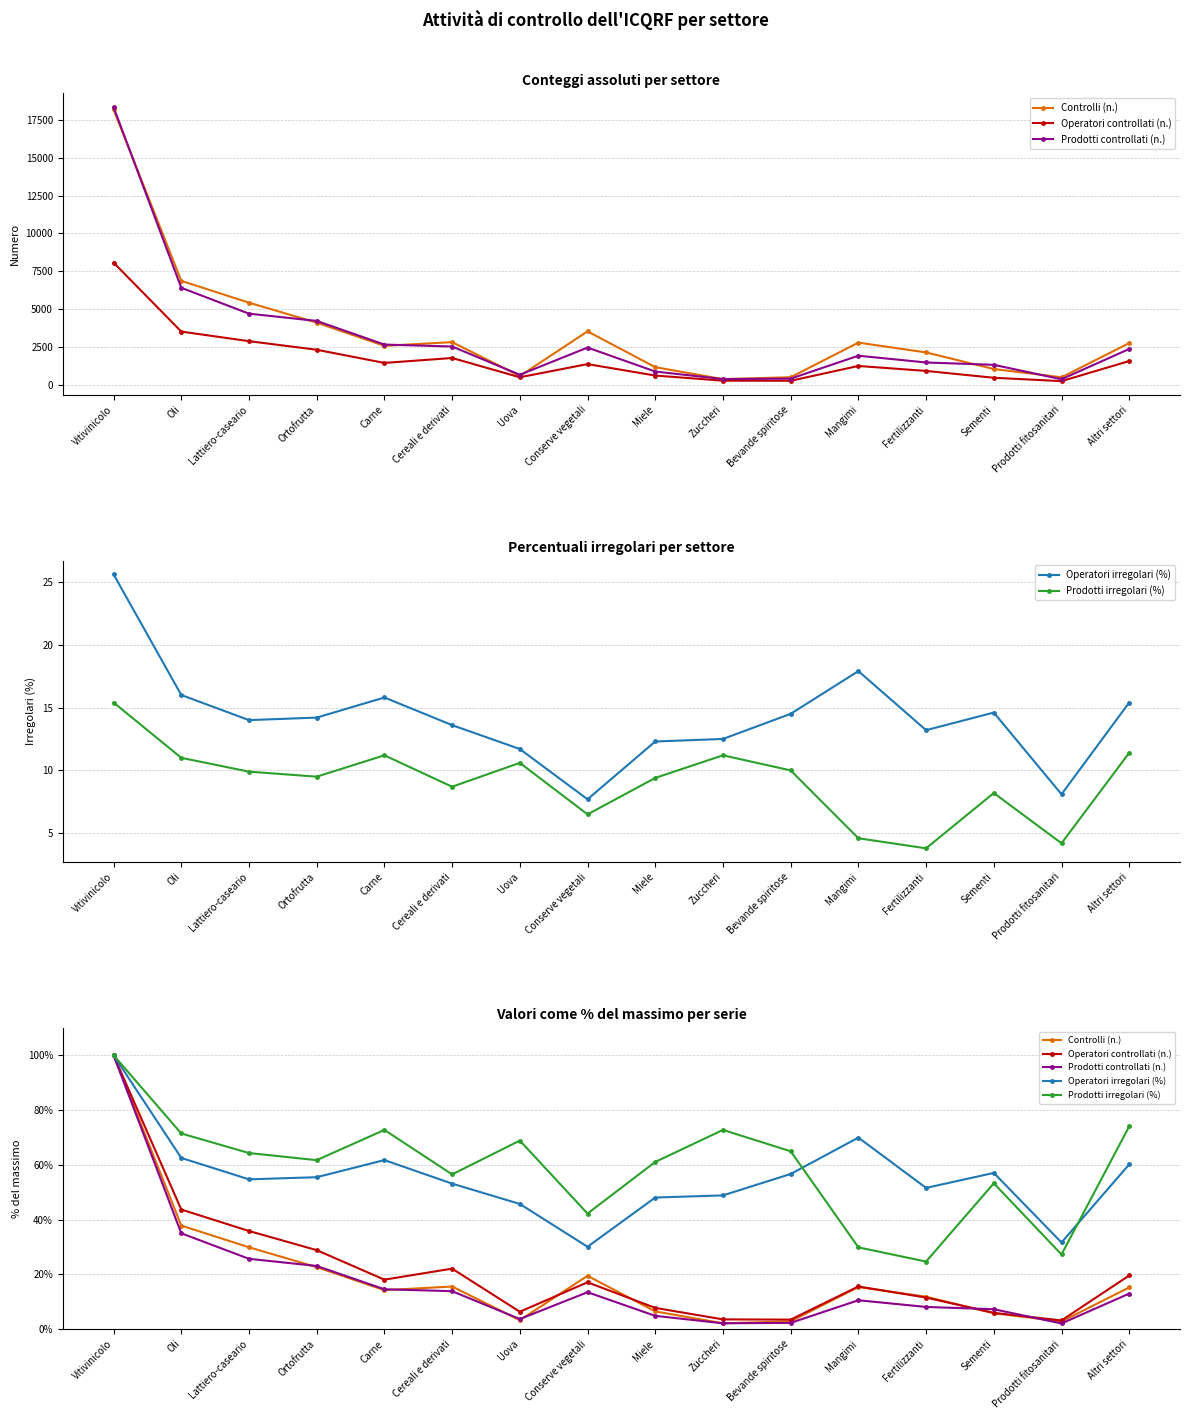

What is the difference between the maximum and minimum values in the Controlli (n.) series?

97.8